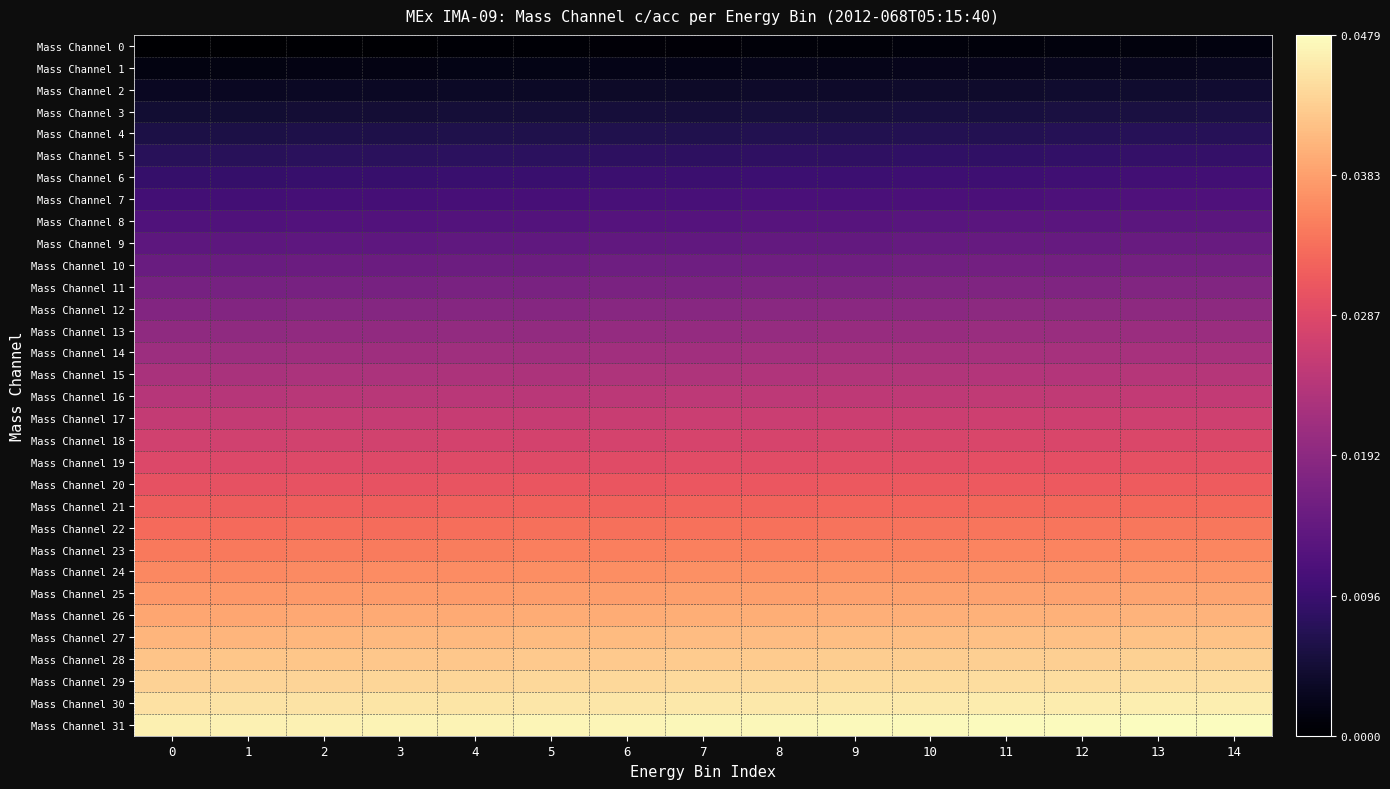

At which category is the sum across all series the highest?

14